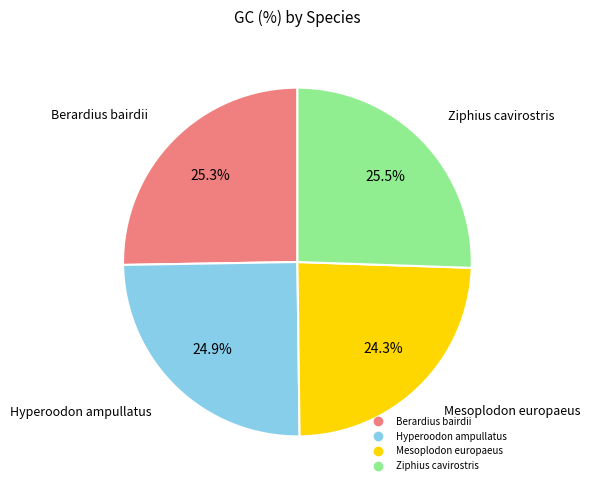

To the nearest percent, what portion does Hyperoodon ampullatus represent?

25%